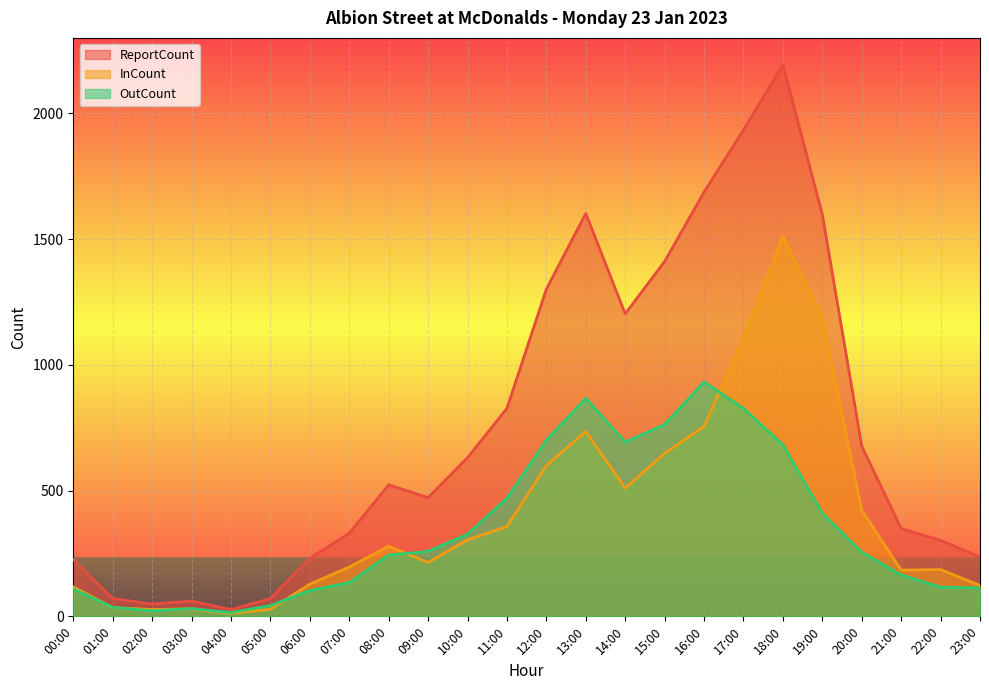

Which category has the lowest value in the OutCount series?

04:00